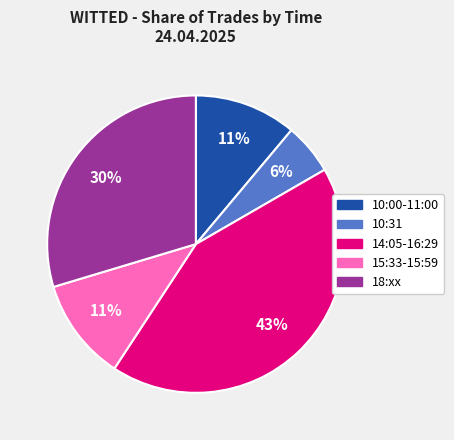

Is there a majority slice in this chart?

No